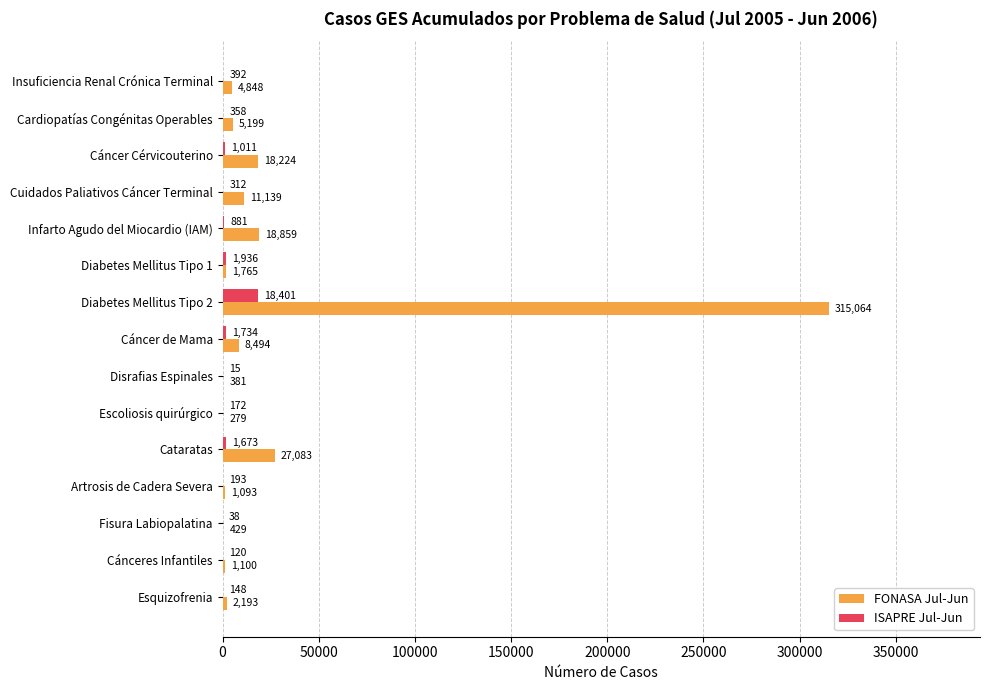

Where is FONASA Jul-Jun nearest to the value 157671?

Cataratas